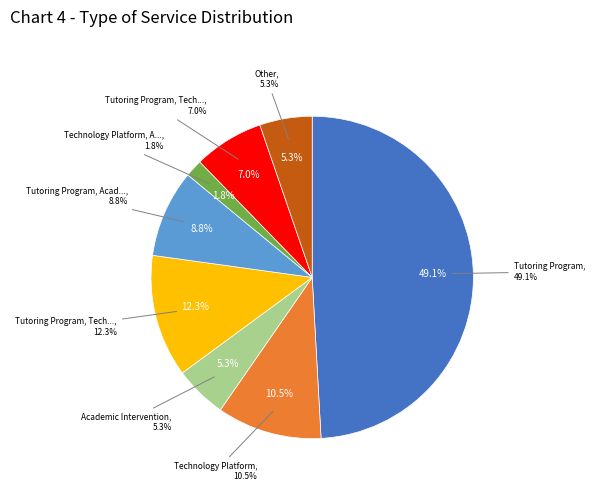

How many segments does this pie chart have?

8